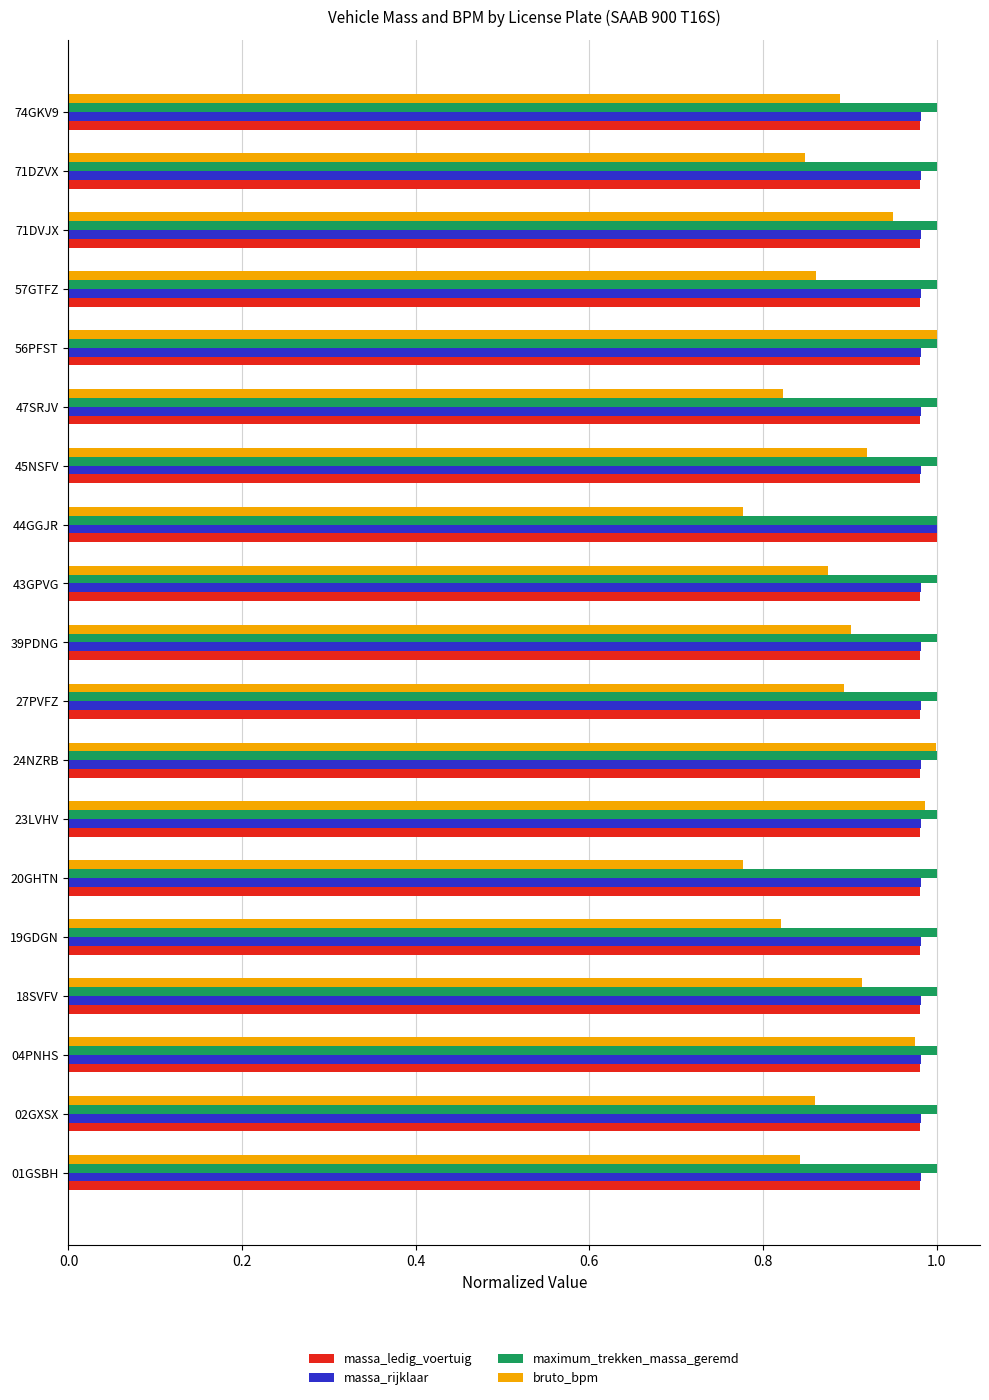

What are all the series names shown in the legend?

massa_ledig_voertuig, massa_rijklaar, maximum_trekken_massa_geremd, bruto_bpm